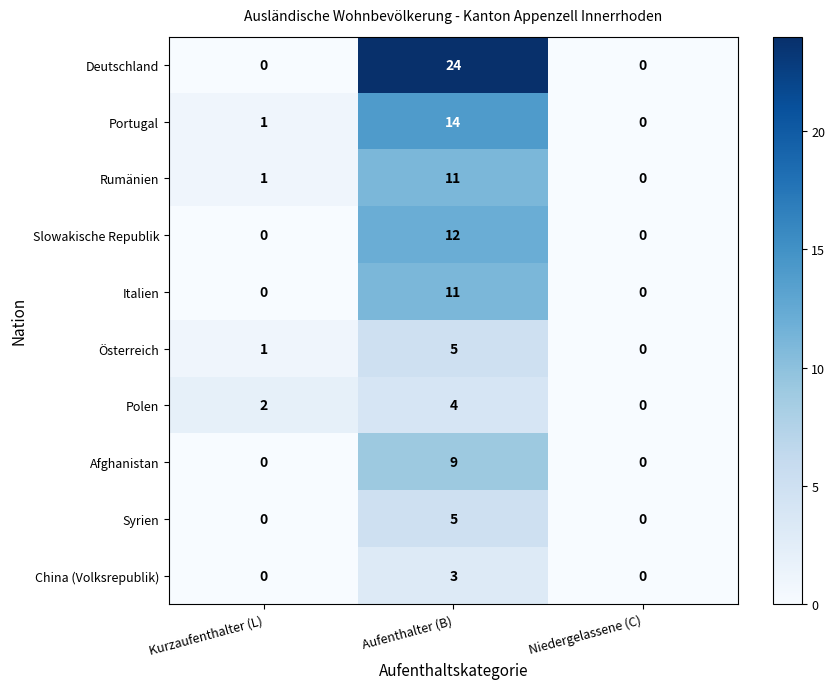

What is the difference between the Italien values at Aufenthalter (B) and Kurzaufenthalter (L)?

11